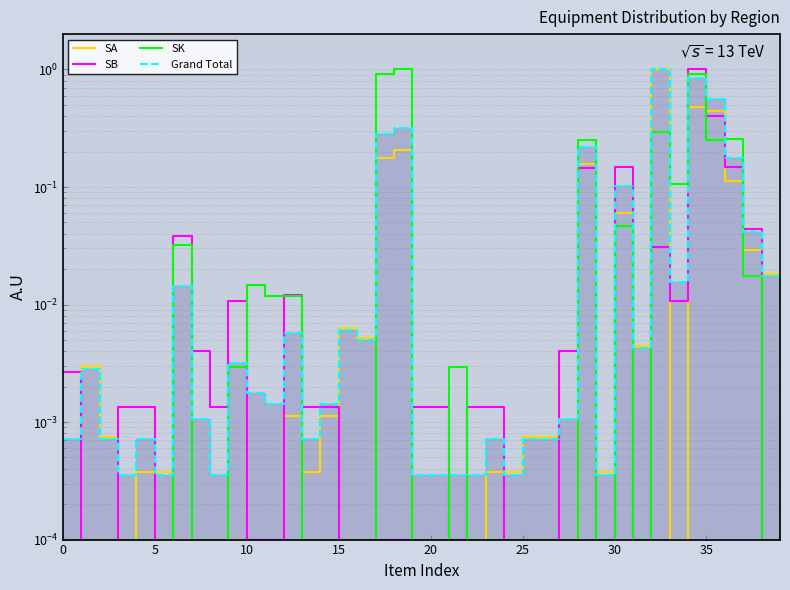

How many interior local peaks does the SA series have?

8